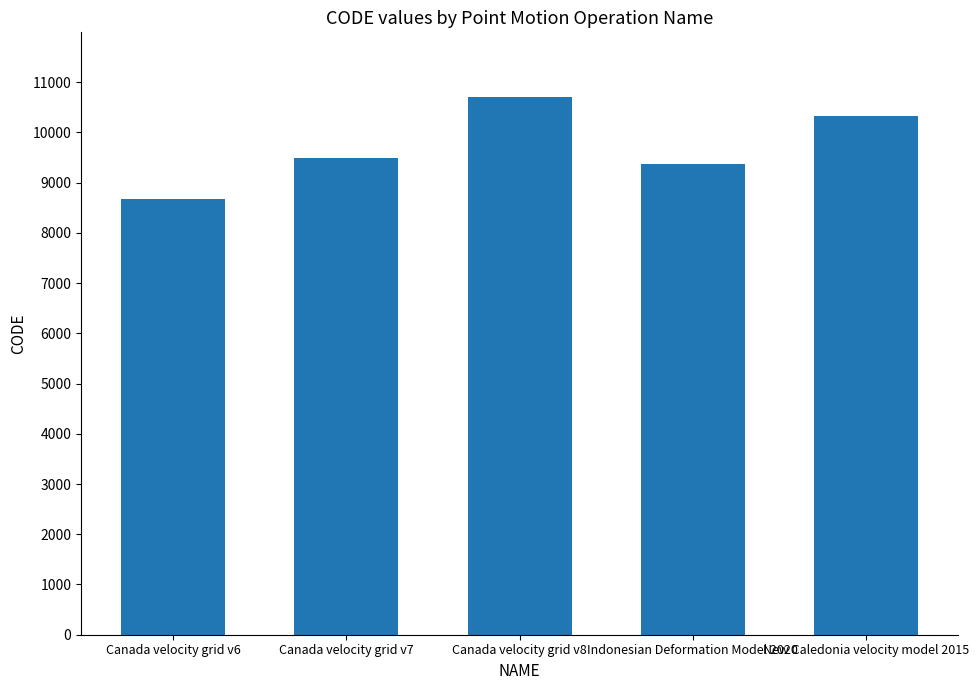

What is the difference between the maximum and second lowest values?

1332